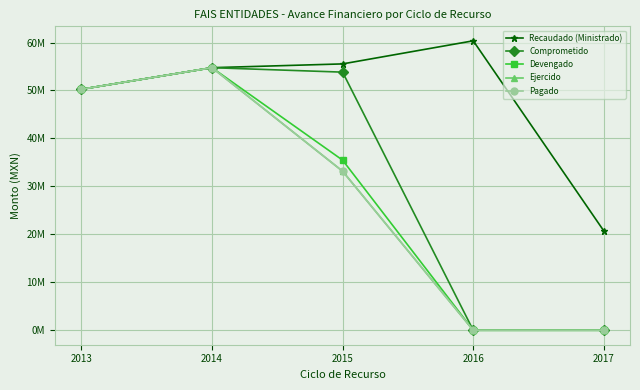

What is the difference between the Recaudado (Ministrado) values at 2015 and 2016?

4816904.0